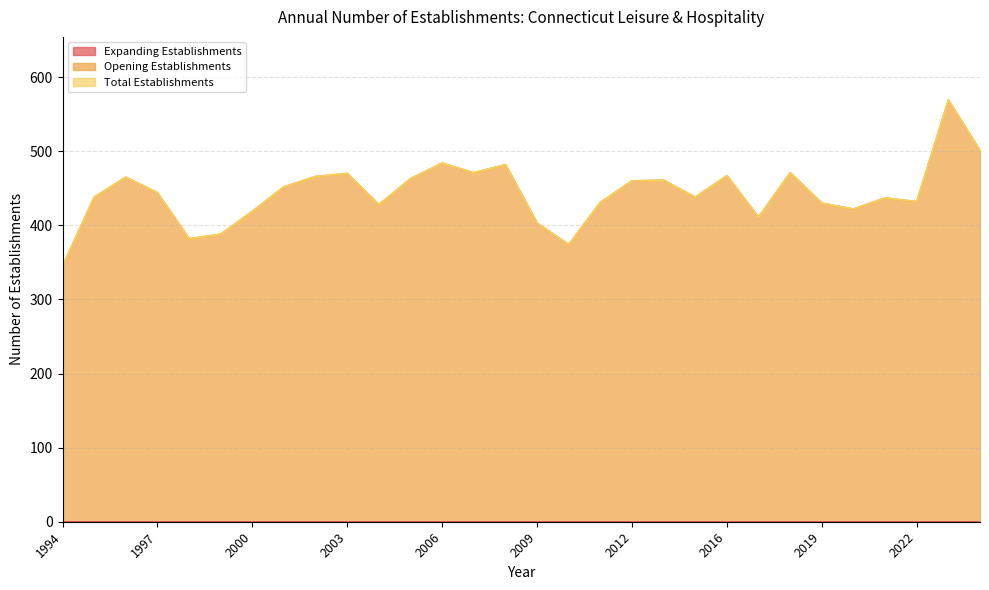

How many lines are shown in the chart?

3